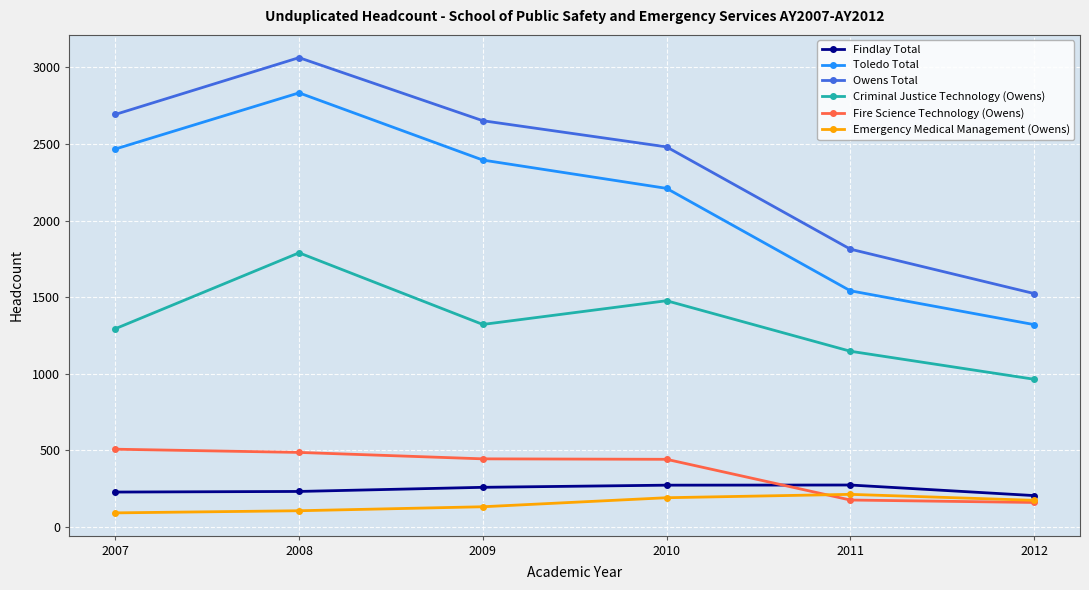

In Emergency Medical Management (Owens), how many points are higher than both neighbors (excluding endpoints)?

1